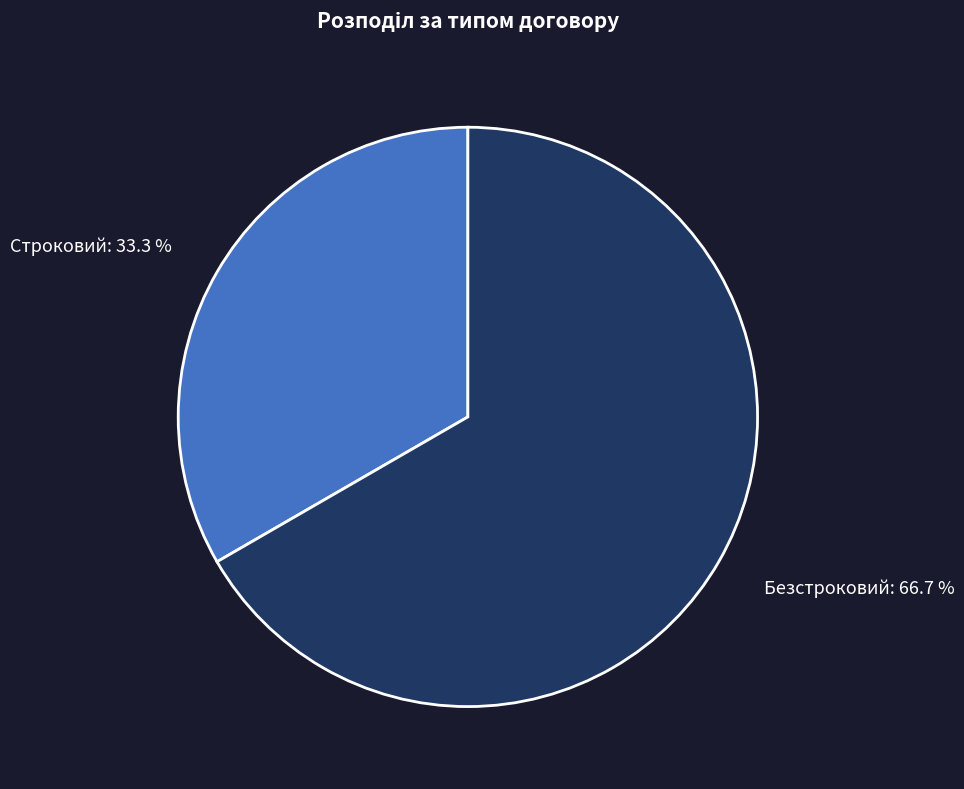

Is there any slice that represents more than half of the pie?

Yes